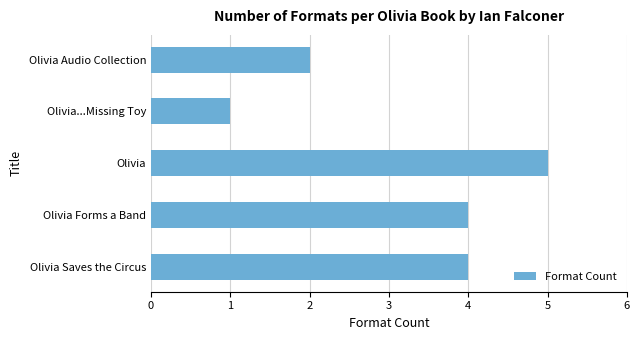

How many values are between 2 and 4?

3